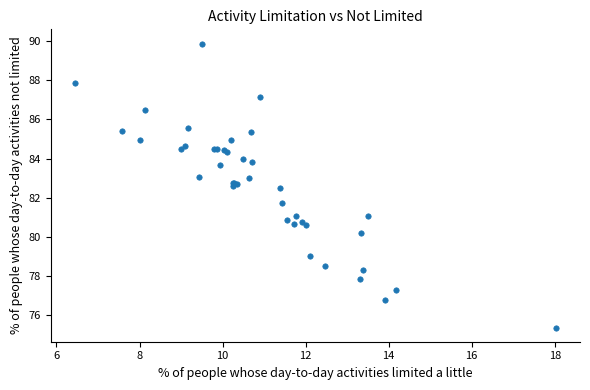

What Y value in the scatter plot is closest to 82?

81.7